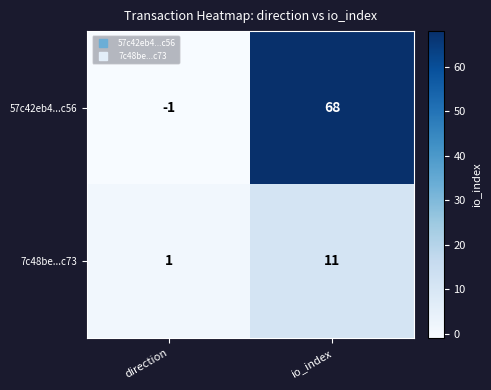

How many distinct data groups are displayed?

2